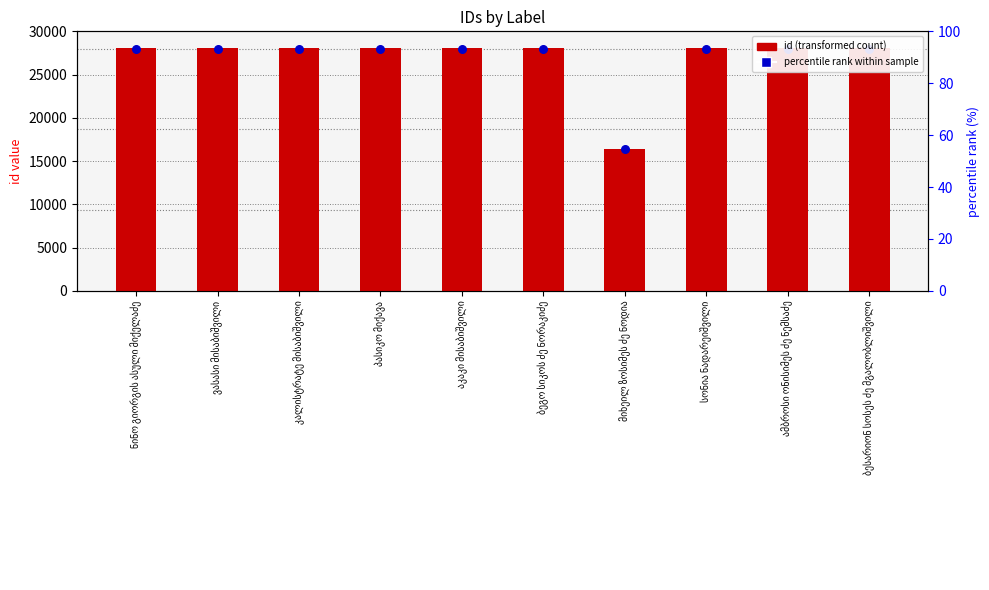

What are all the series names shown in the legend?

id (transformed count), percentile rank within sample